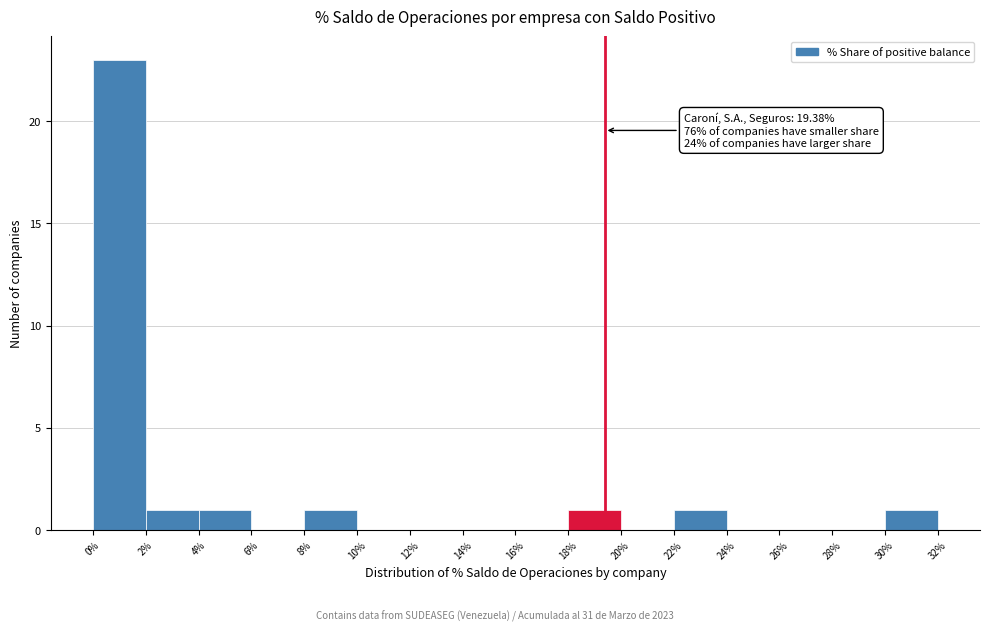

Which range on the x-axis has the tallest bar?

0% to 2%